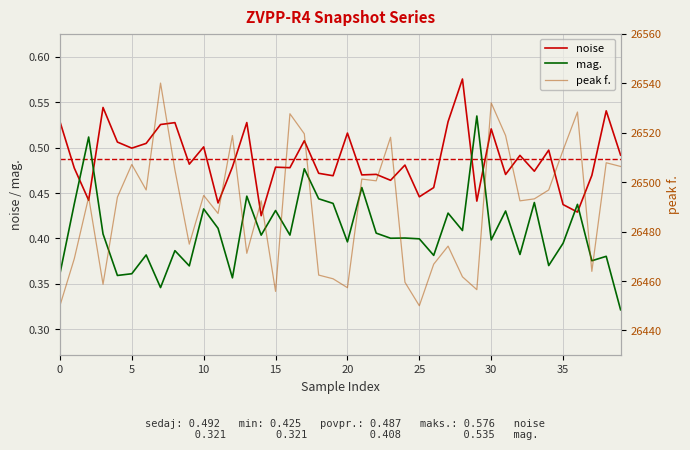

How many times do mag. and noise cross each other?

6